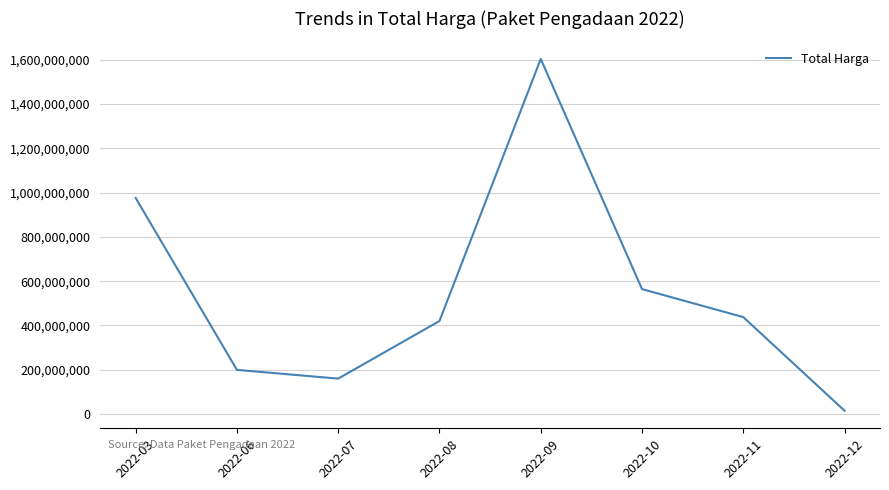

Reading left to right, transcribe all the data shown in this chart.

975830025	199200000	159750000	420075000	1604159000	564171150	437660000	14750000